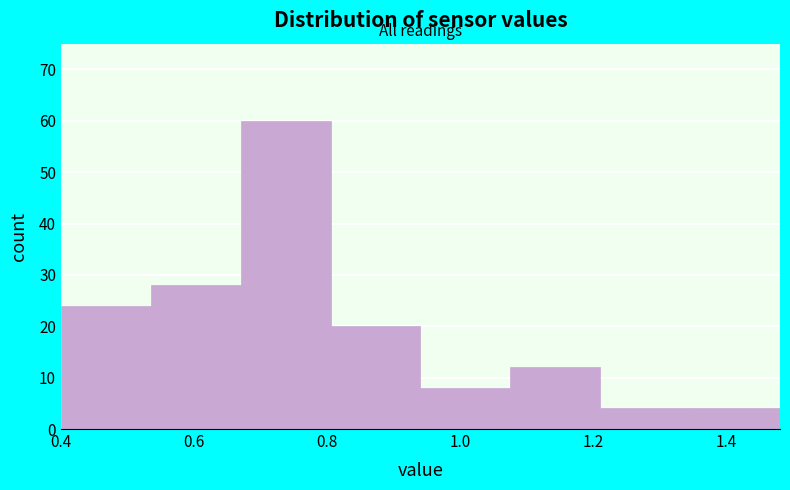

What is the height of the bar covering 1.210 to 1.345 on the x-axis? Neither the bar edges nor the heights are printed on the chart, so give them approximately, as read against the axes.

4